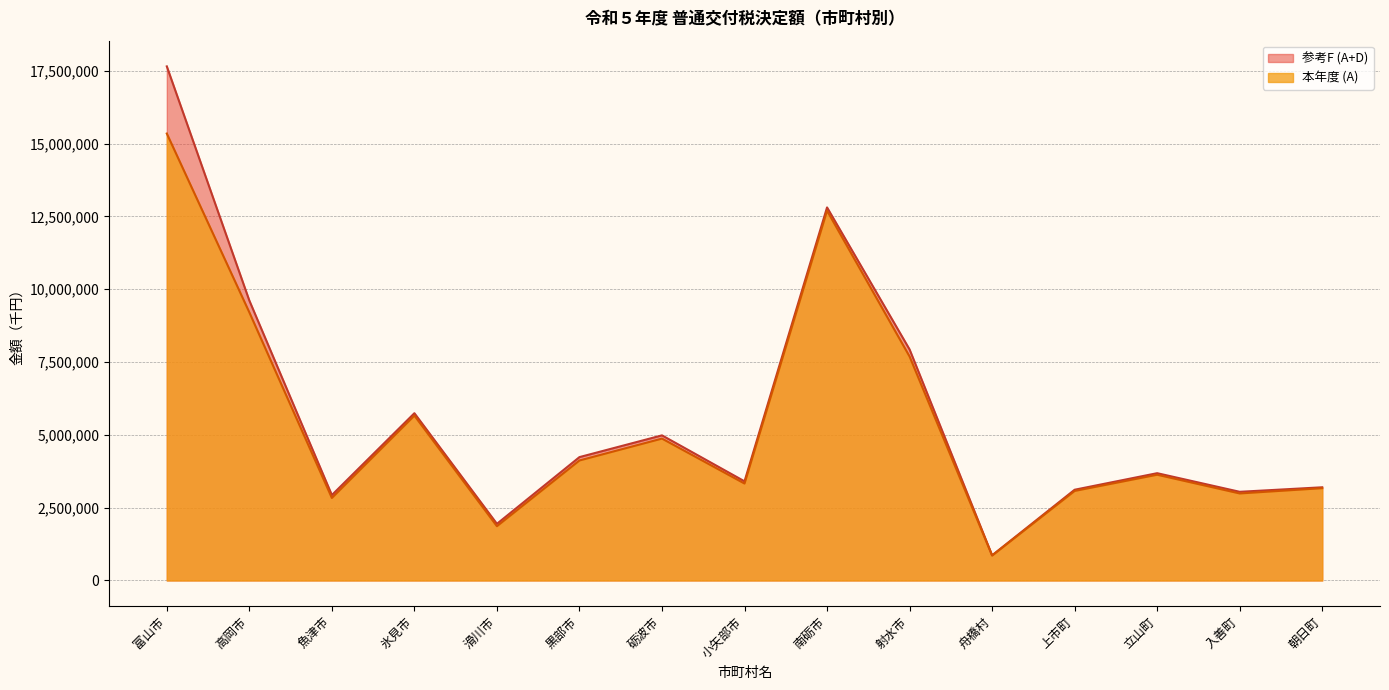

What position from the right is 砺波市?

9